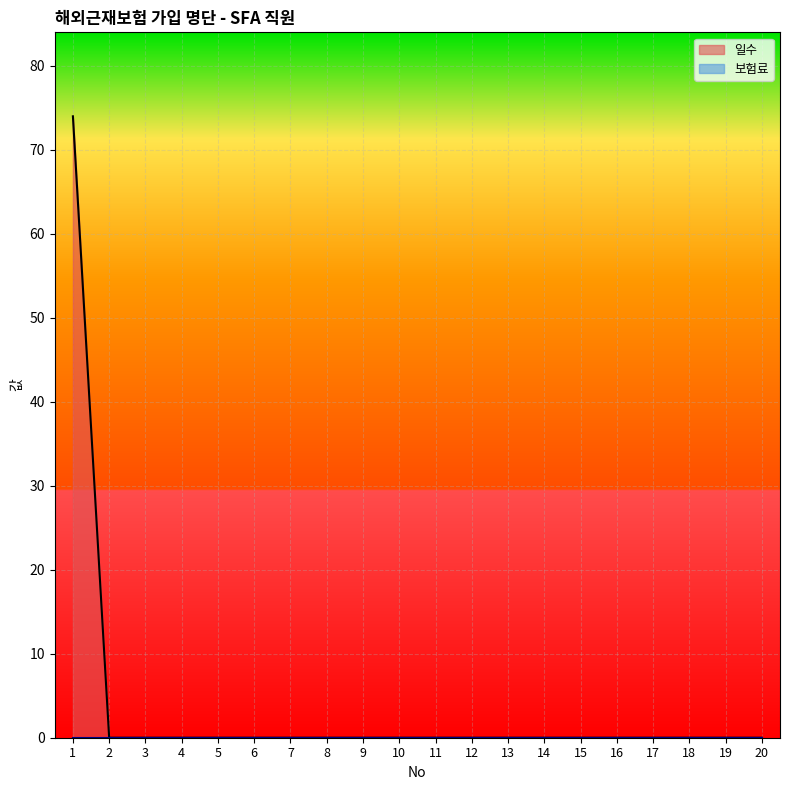

True or false: there are more than 2 points higher than both neighbors.

False